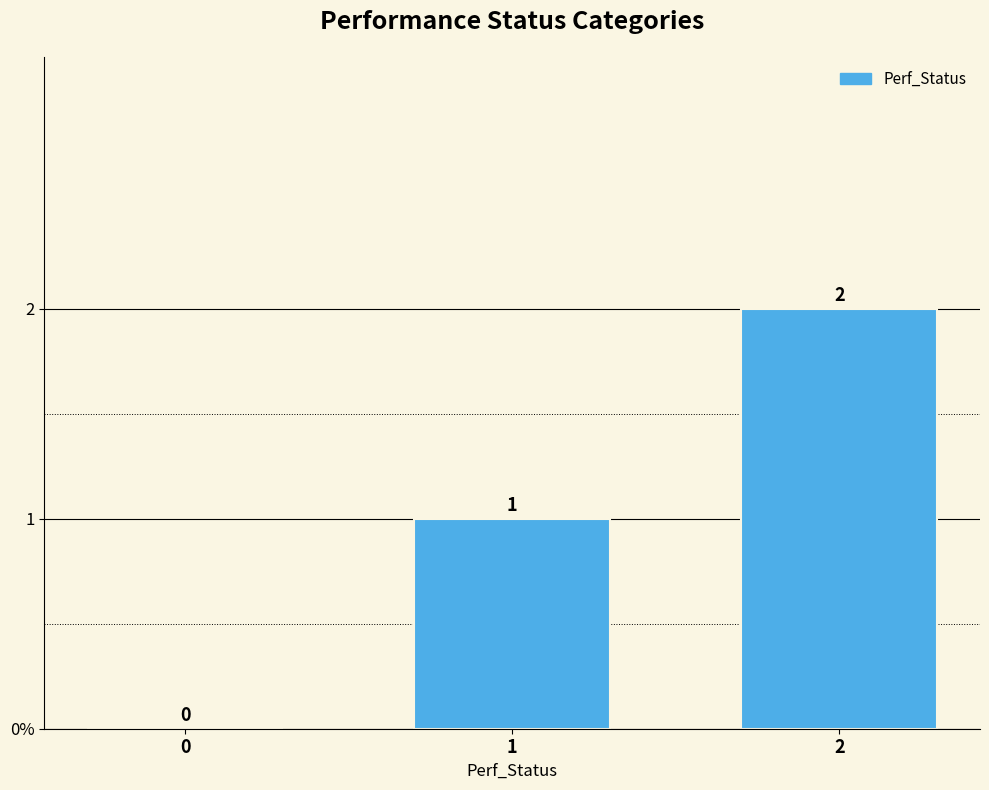

Are the bars horizontal?

No